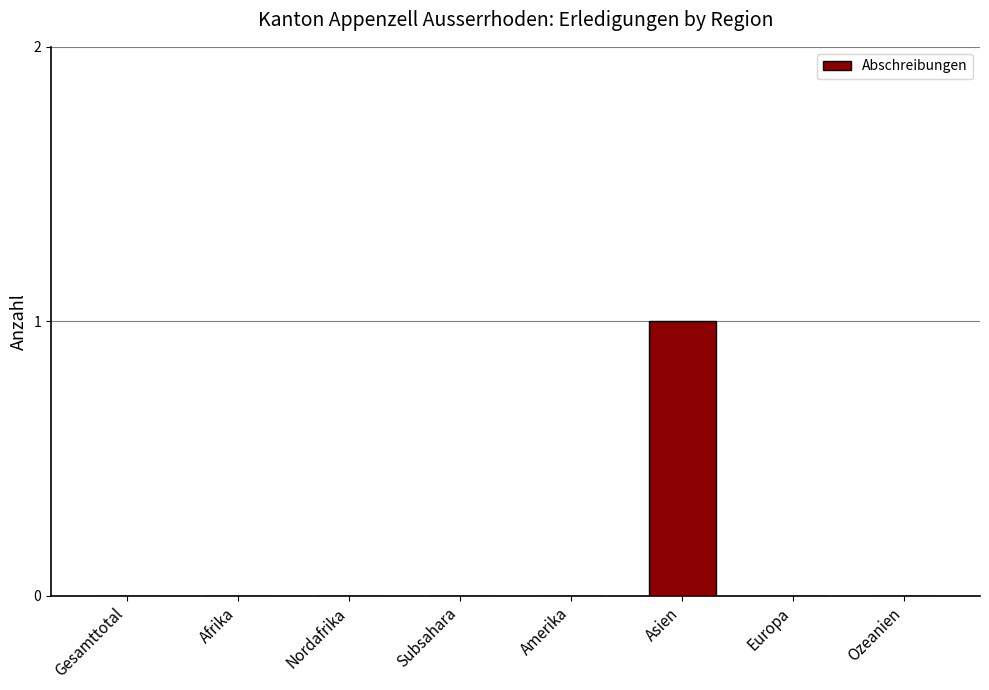

Is it true that the value at Ozeanien is 0?

True